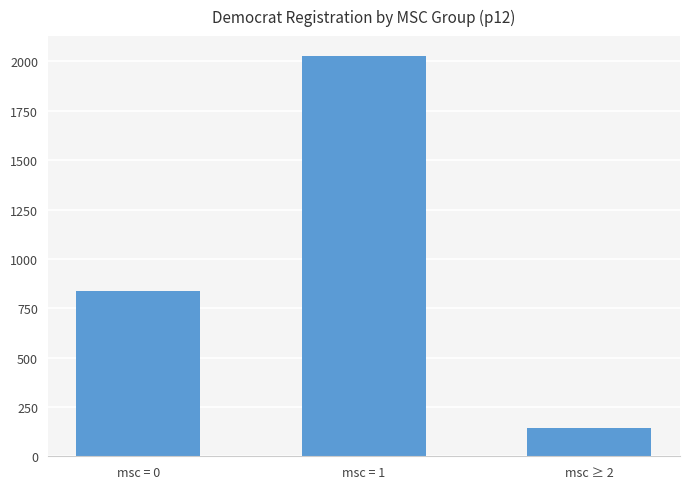

How many values are between 144 and 2027?

3